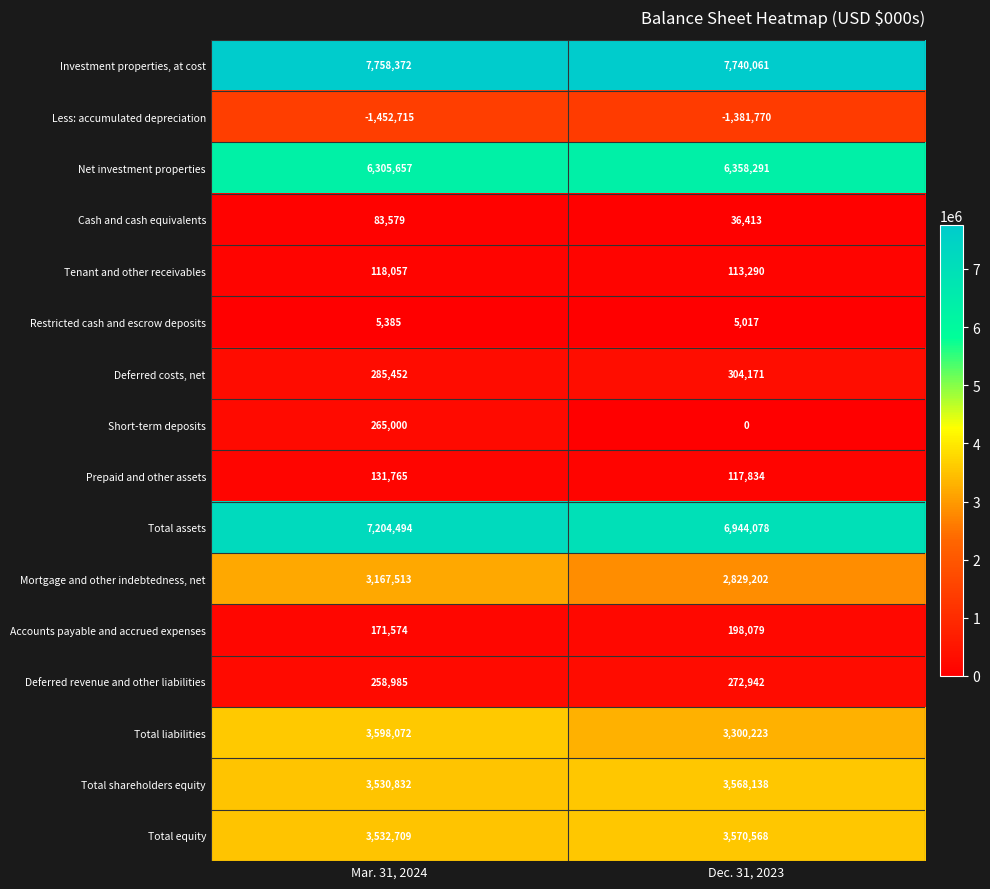

What is the spread (max minus min) of values at Mar. 31, 2024?

9211087